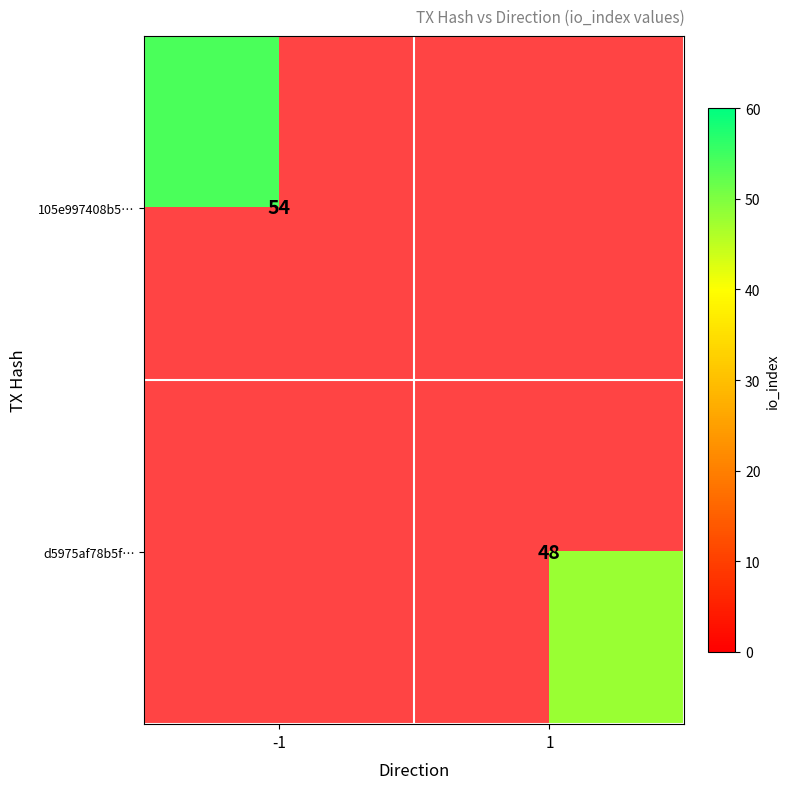

The 105e997408b5… series shows 54 at -1. True or false?

True